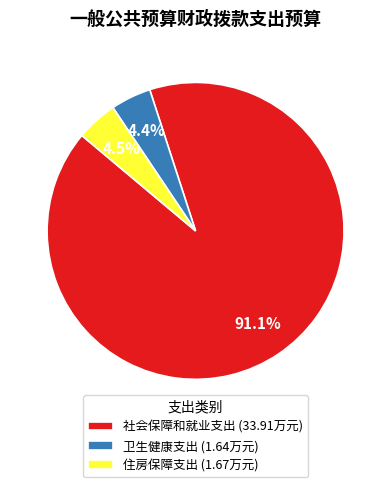

Approximately how many times larger is the value at 卫生健康支出 (1.64万元) compared to 住房保障支出 (1.67万元)?

1.0